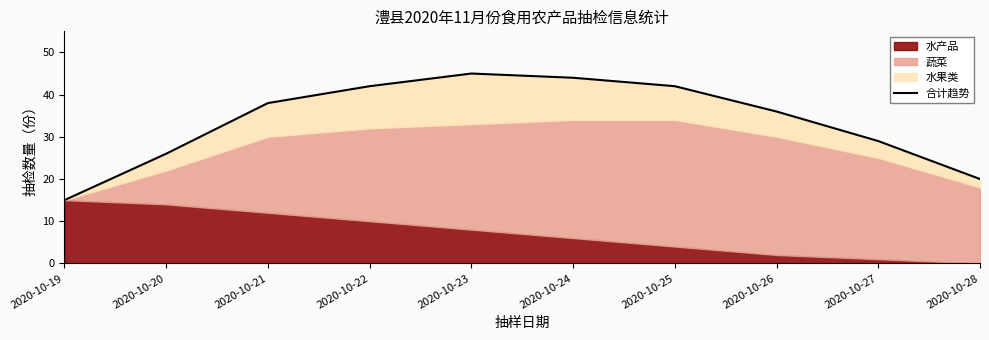

What is the sum of all values?

337